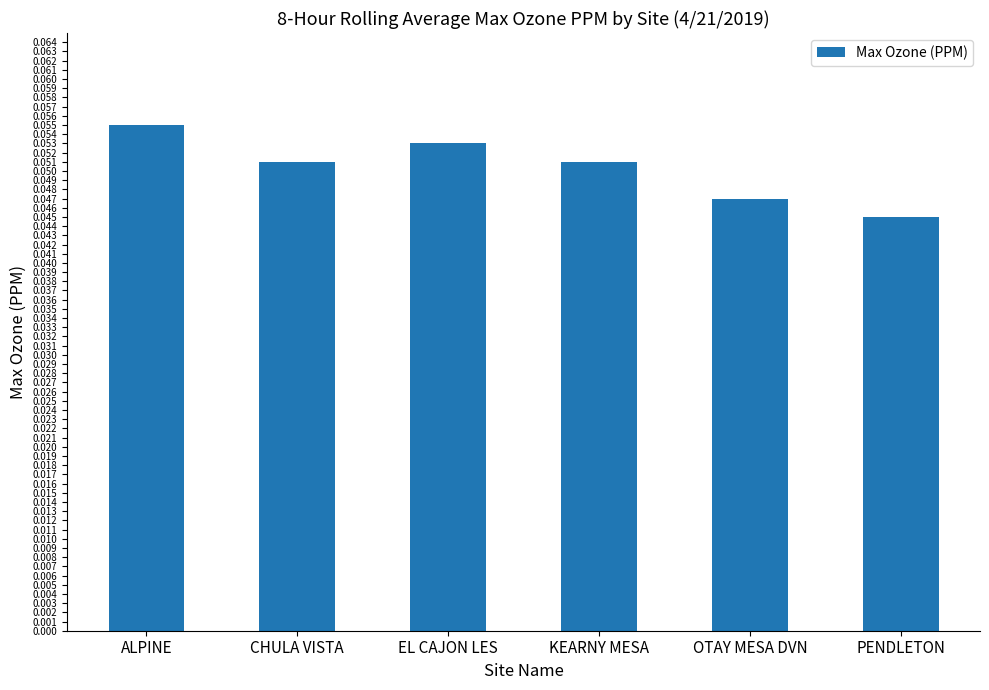

At which category does the chart reach its minimum across all series?

PENDLETON